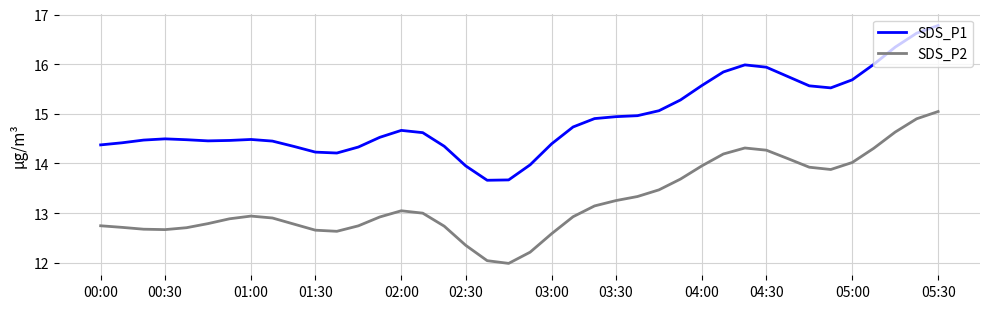

Rank the series by their average value, from highest to lowest.

SDS_P1, SDS_P2